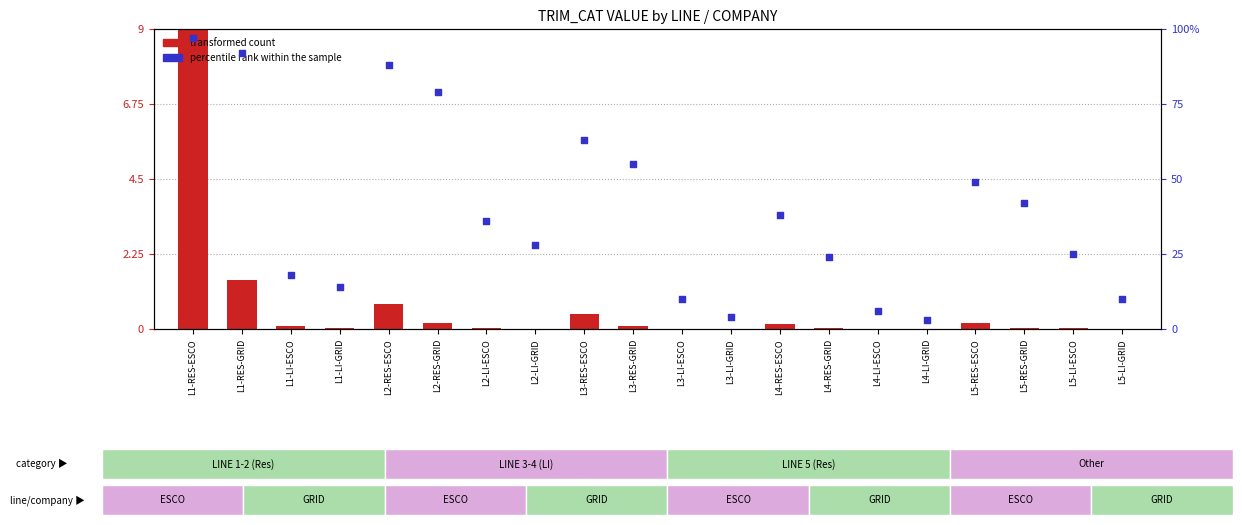

Which series contains the lowest Y value?

transformed count